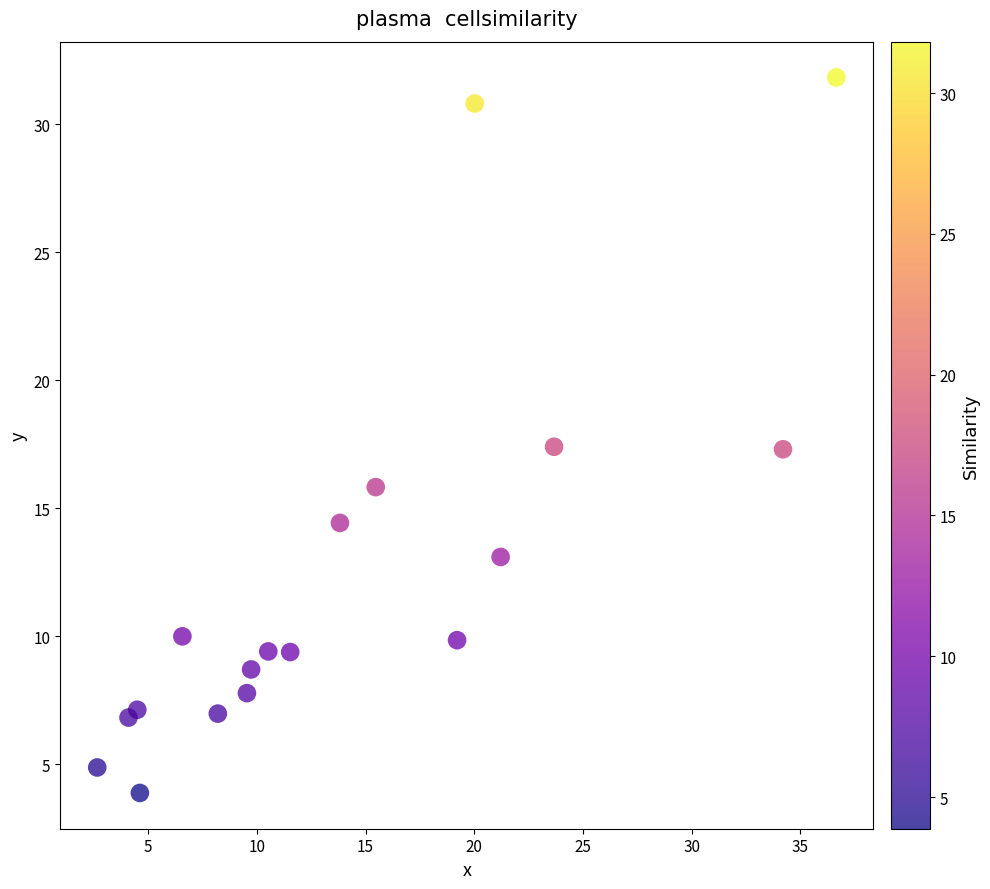

What is the range of Y values (max minus min)?

28.0